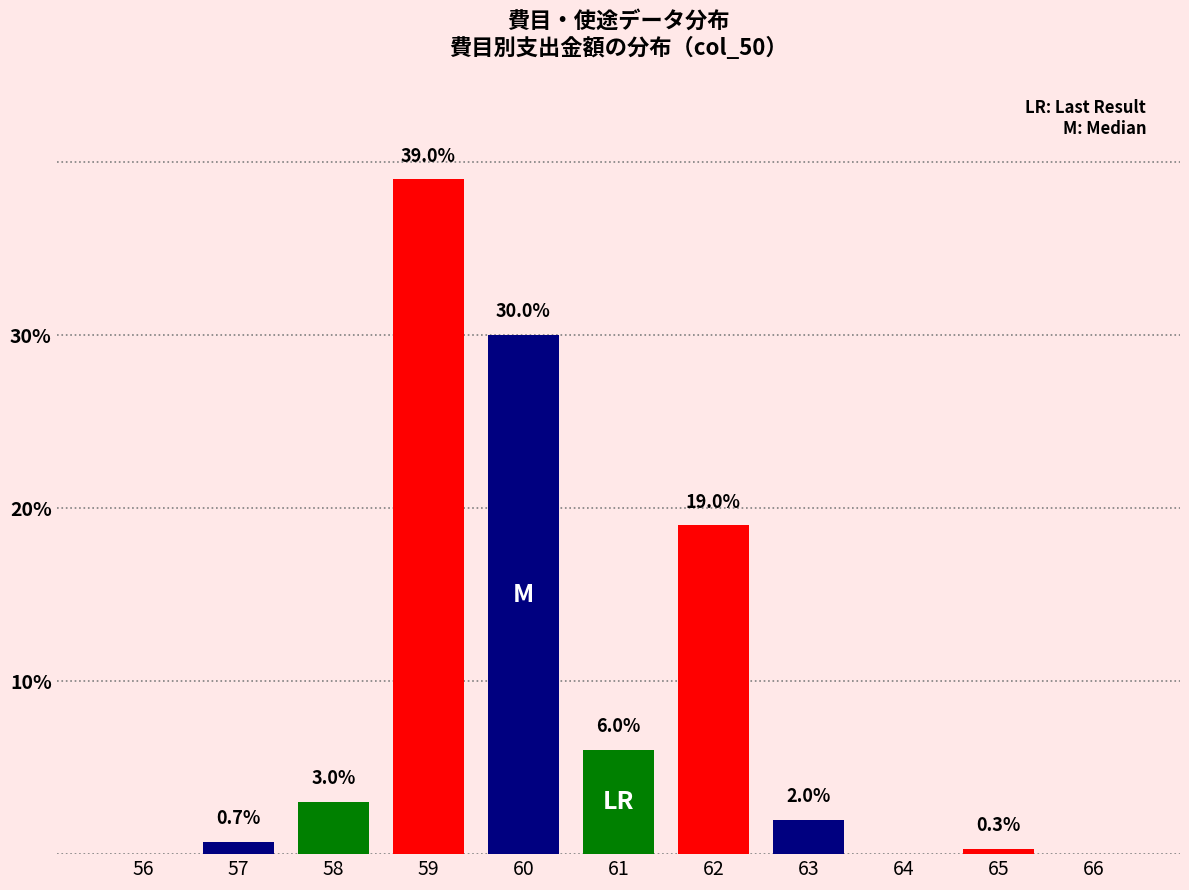

Reading right to left, list all the values displayed in this chart.

66=0.0	65=0.3	64=0.0	63=2.0	62=19.0	61=6.0	60=30.0	59=39.0	58=3.0	57=0.7	56=0.0